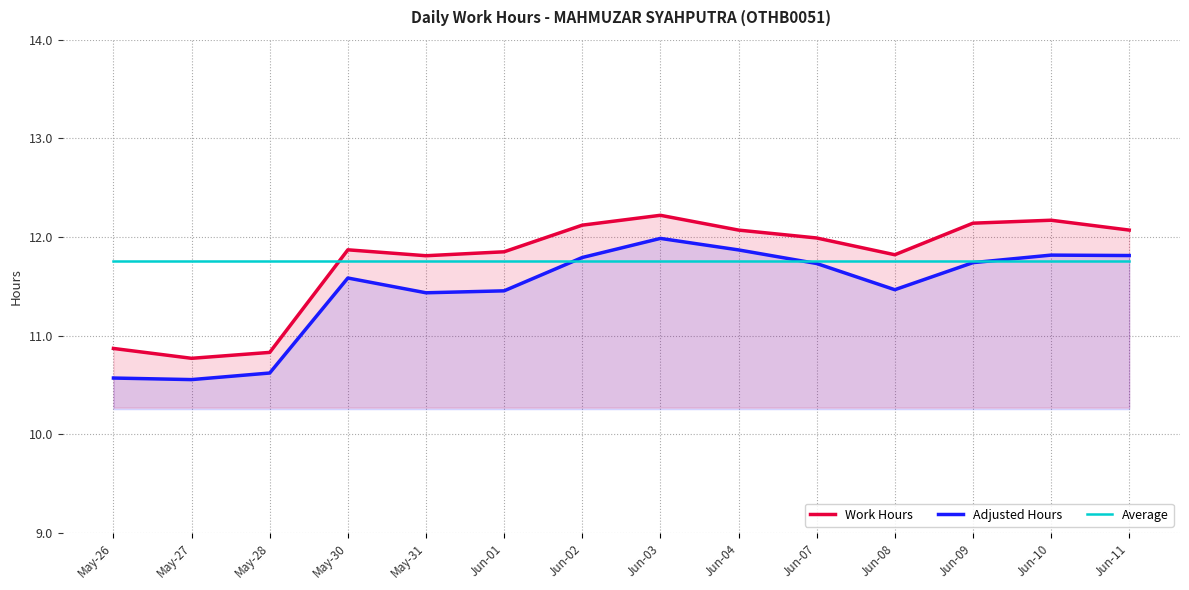

What is the difference between the highest and lowest values at Jun-03?

0.5